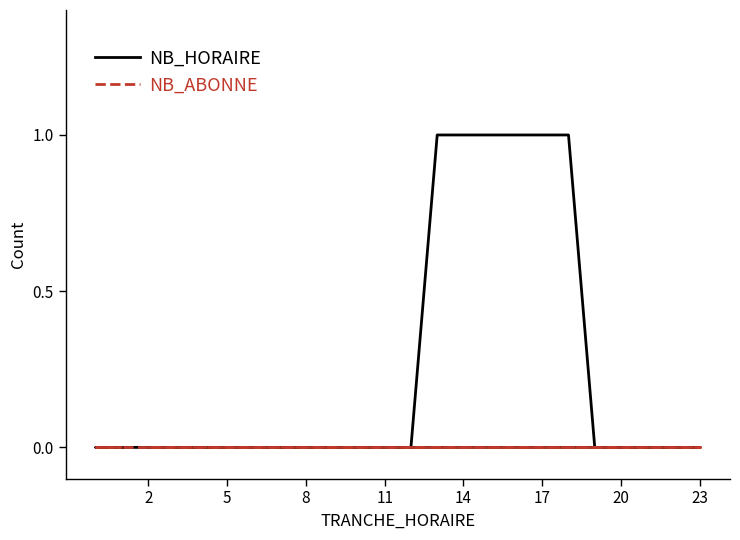

True or false: NB_ABONNE and NB_HORAIRE intersect in this chart.

False